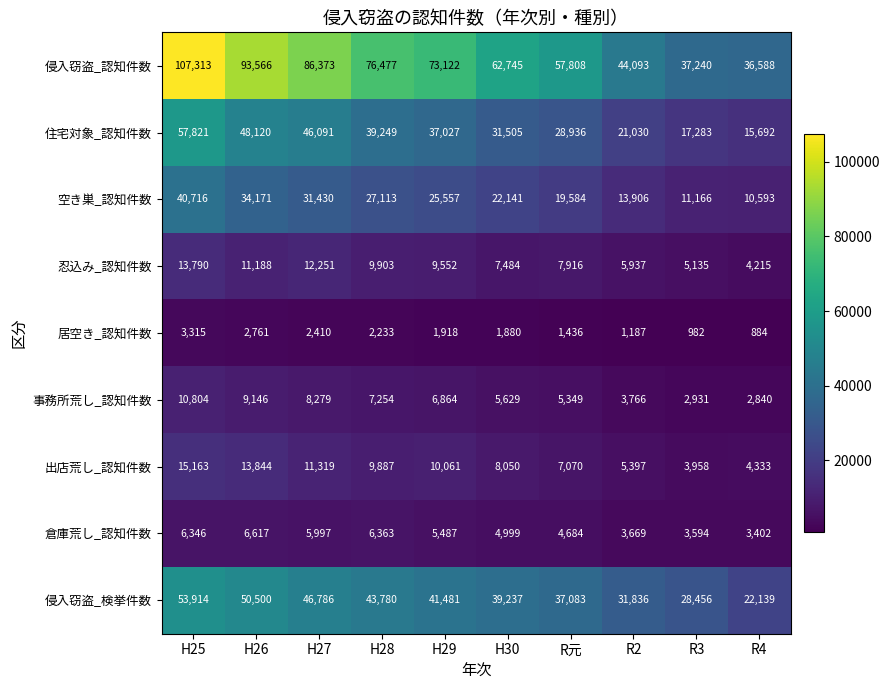

The 出店荒し_認知件数 series shows 13521 at H30. True or false?

False